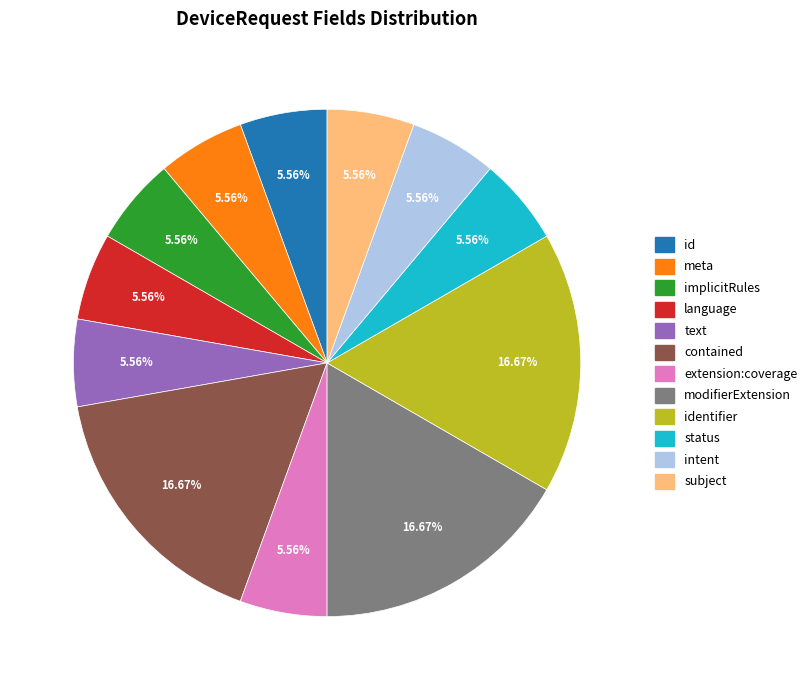

Is the sum of status and text greater than half?

No